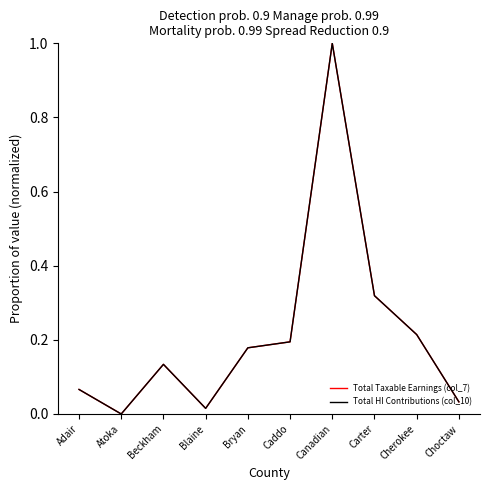

Which series ends up on top after the final intersection of Total HI Contributions (col_10) and Total Taxable Earnings (col_7)?

Total HI Contributions (col_10)